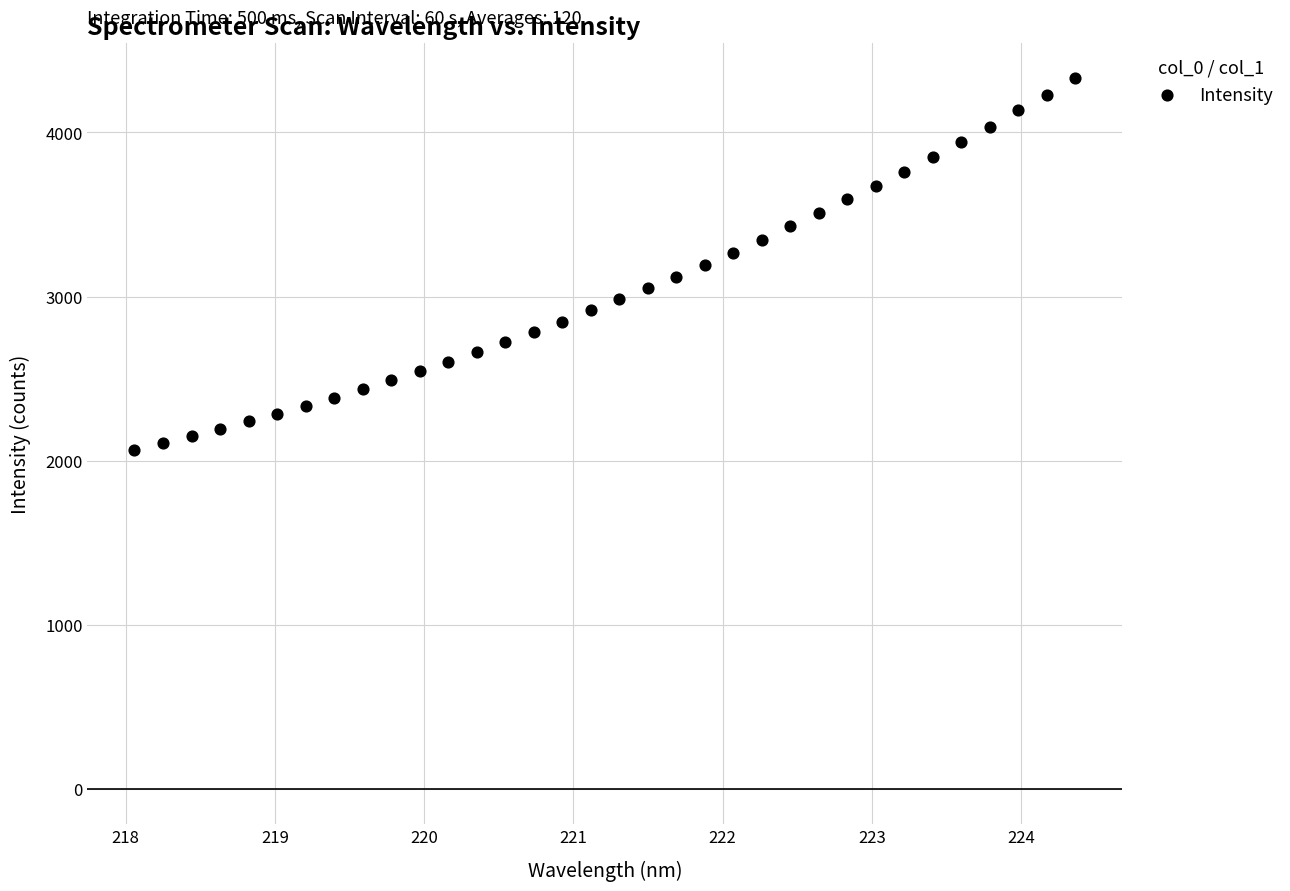

What is the range of X values (max minus min)?

6.3